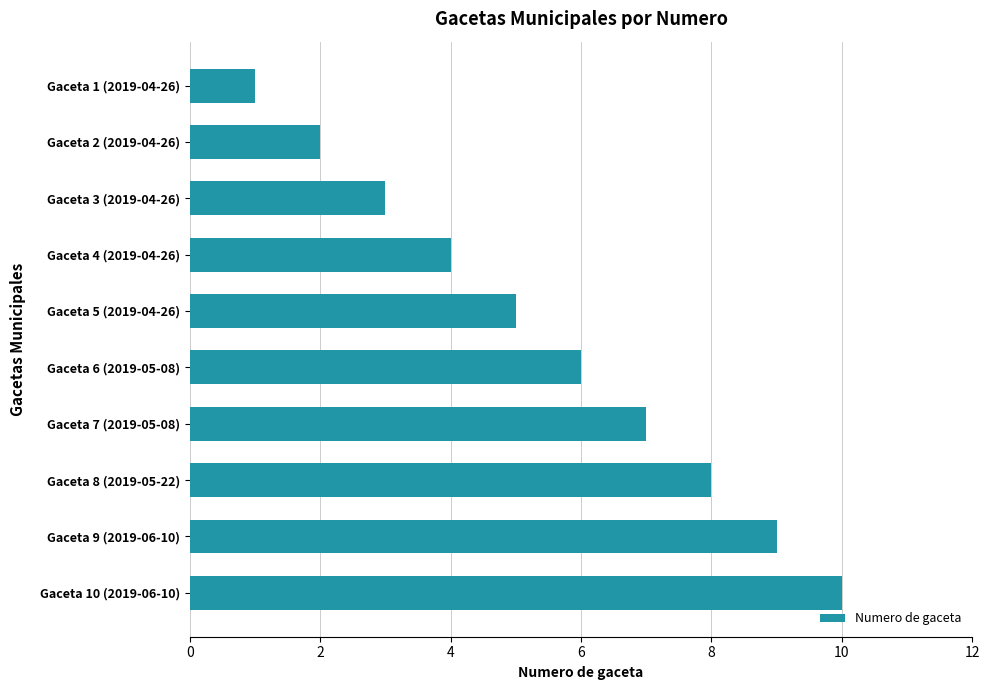

What is the label of the 3rd bar from the top?

Gaceta 3 (2019-04-26)